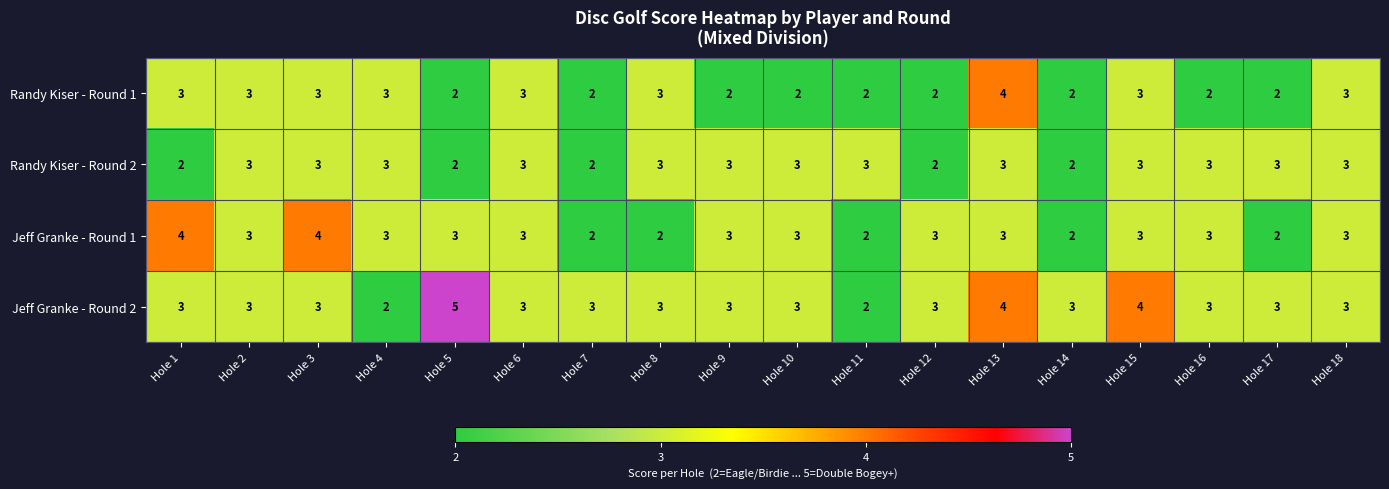

Which series has the largest total across all categories?

Jeff Granke - Round 2